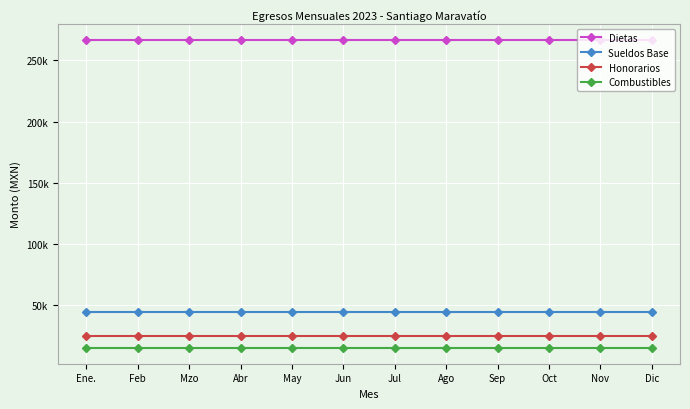

What are all the series names shown in the legend?

Dietas, Sueldos Base, Honorarios, Combustibles